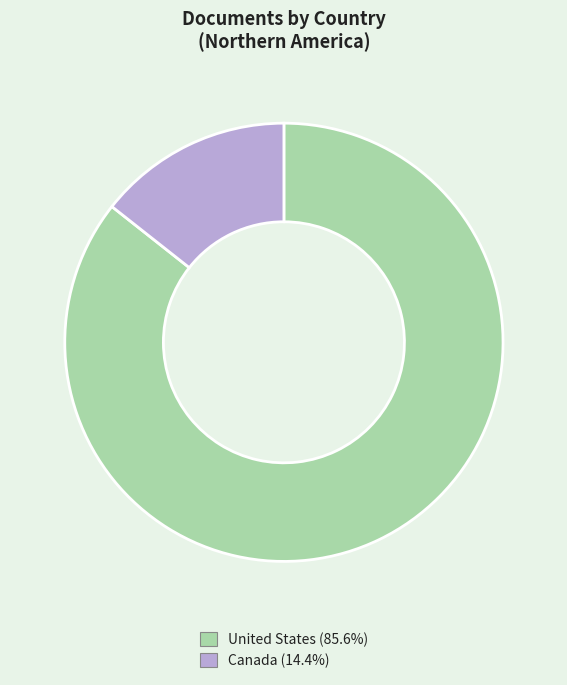

How many segments does this pie chart have?

2